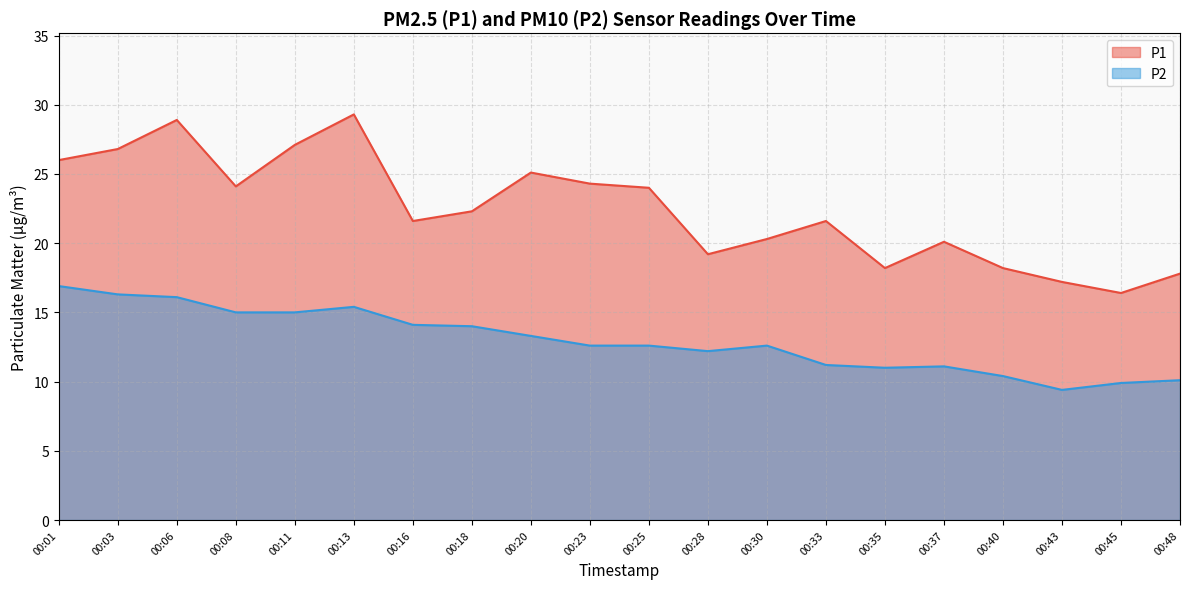

How many lines are shown in the chart?

2